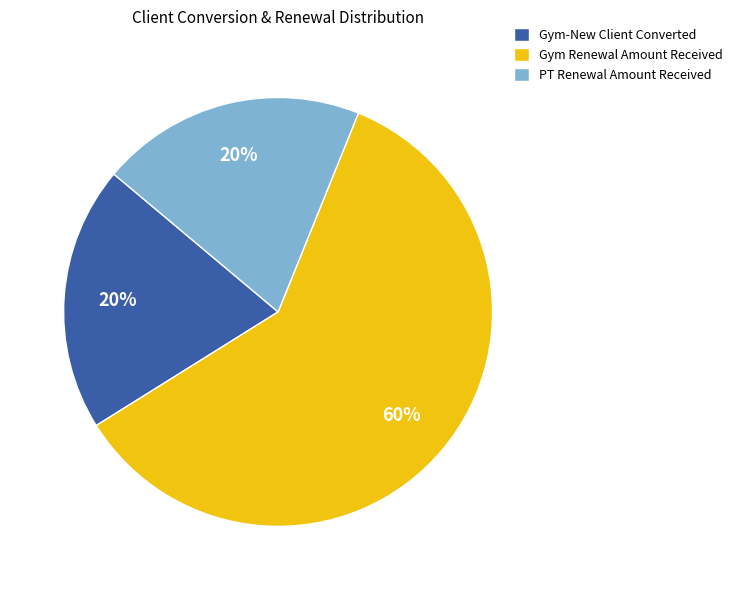

Combined, do PT Renewal Amount Received and Gym Renewal Amount Received account for over 50%?

Yes